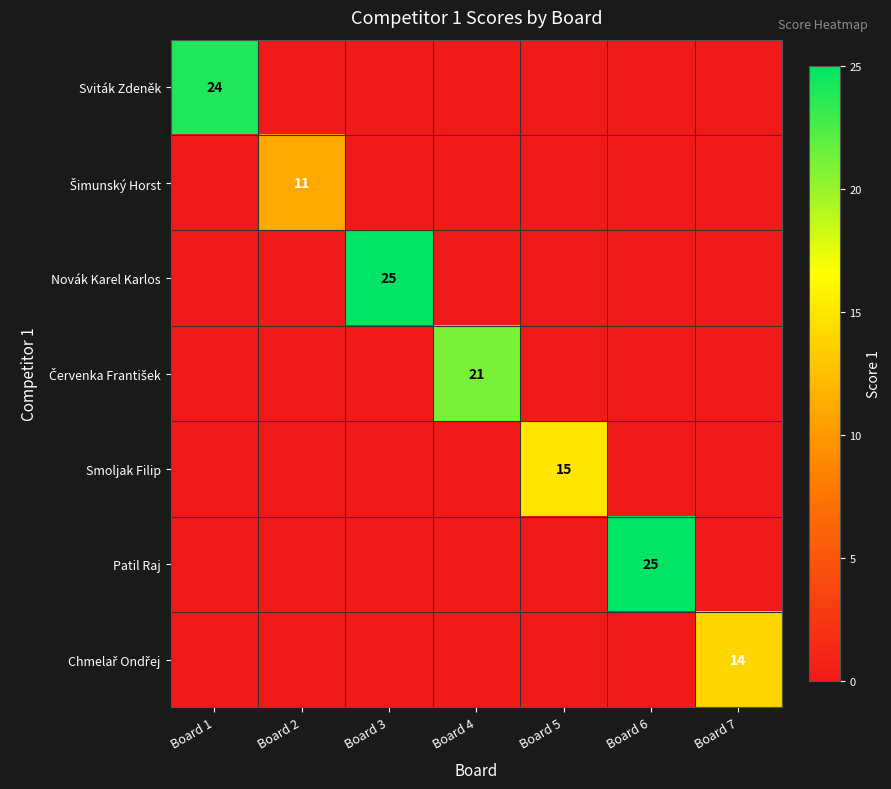

At which label is Novák Karel Karlos closest to 12?

Board 1